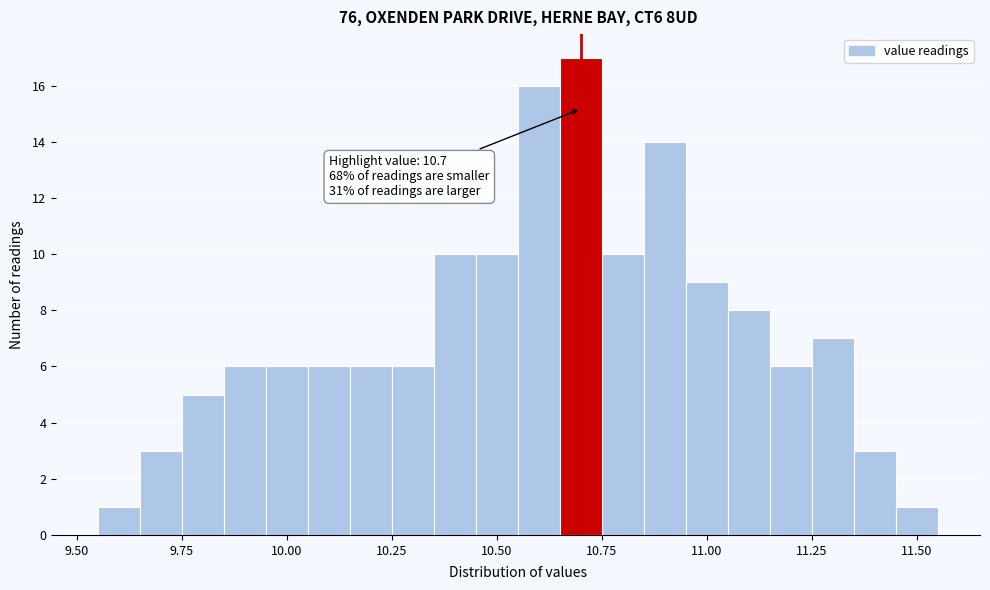

Read against the x-axis, roughly where is the centre of the tallest bar?

10.70